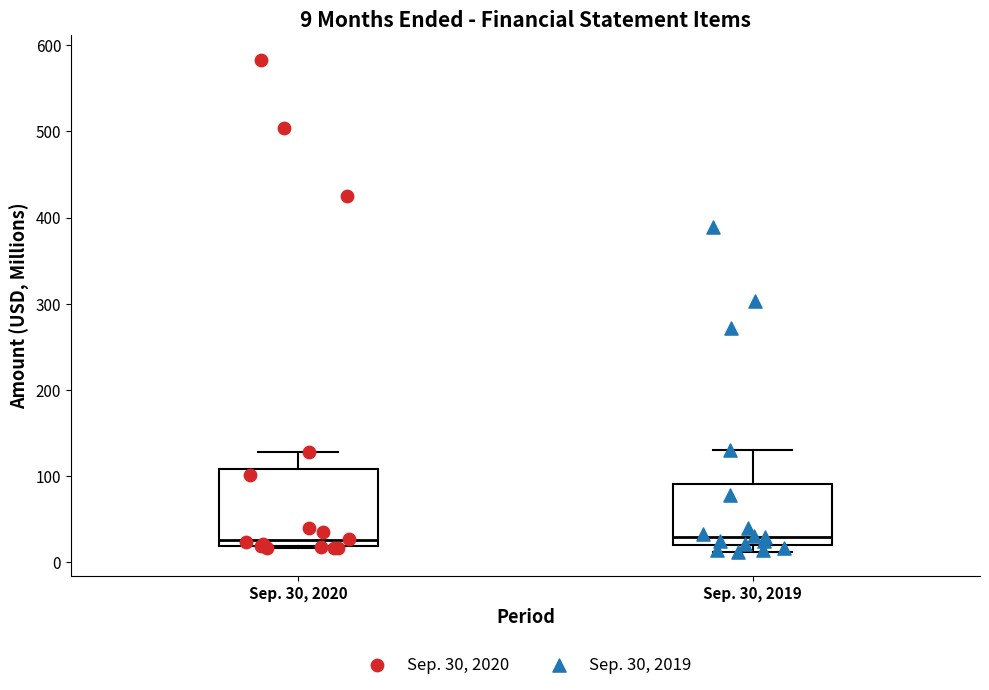

Which box is the tallest, from its lower edge to its upper edge?

Sep. 30, 2020